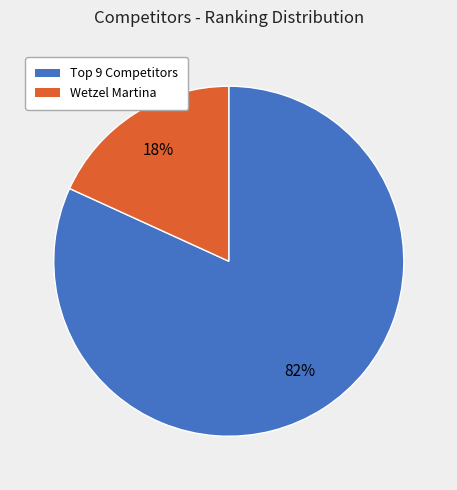

Which slice is the largest?

Top 9 Competitors